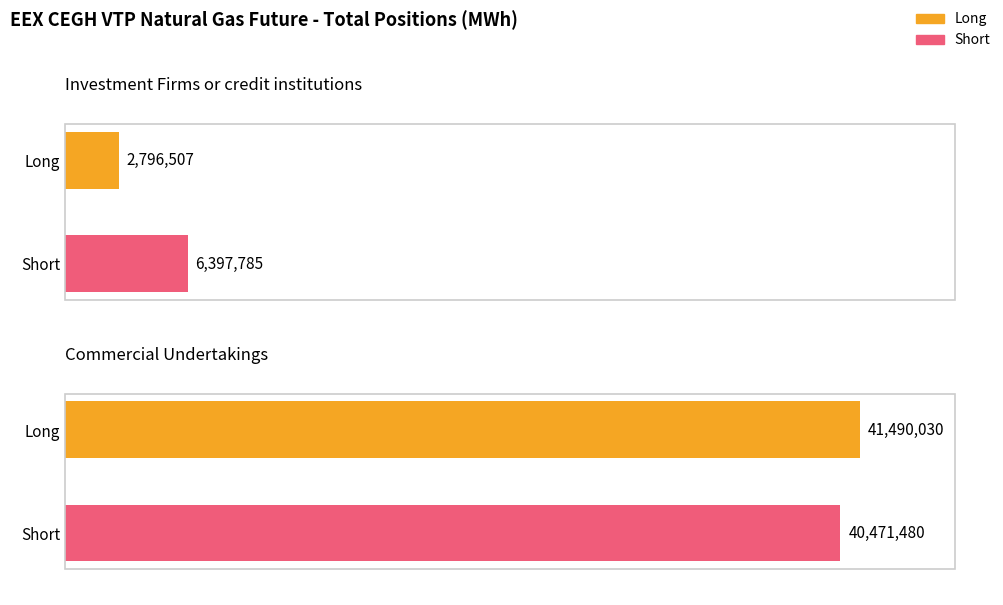

The Short series shows 16817308 at Commercial Undertakings. True or false?

False